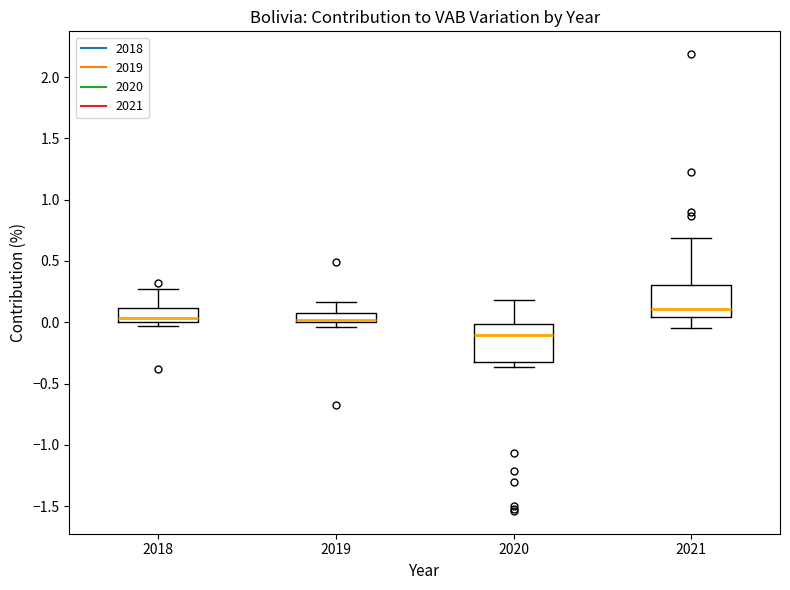

Where does the lower whisker of the box at x = 2021 end on the y-axis? The values are not printed on the chart, so give them approximately, as read against the axis.

-0.05